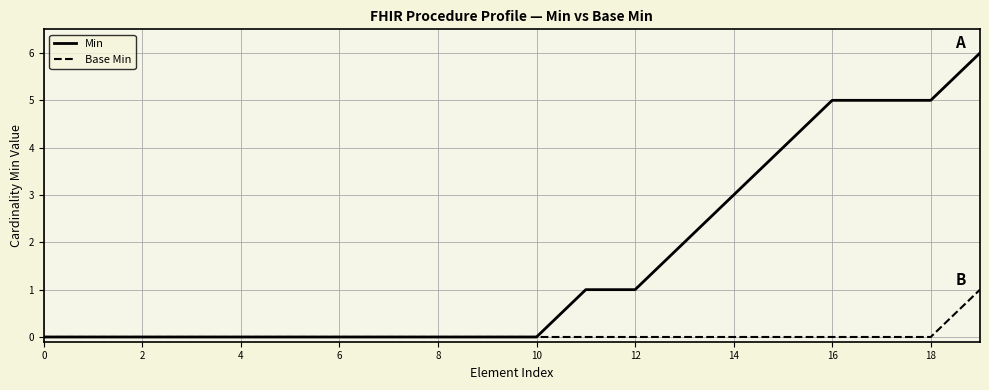

What is the greatest value displayed?

6